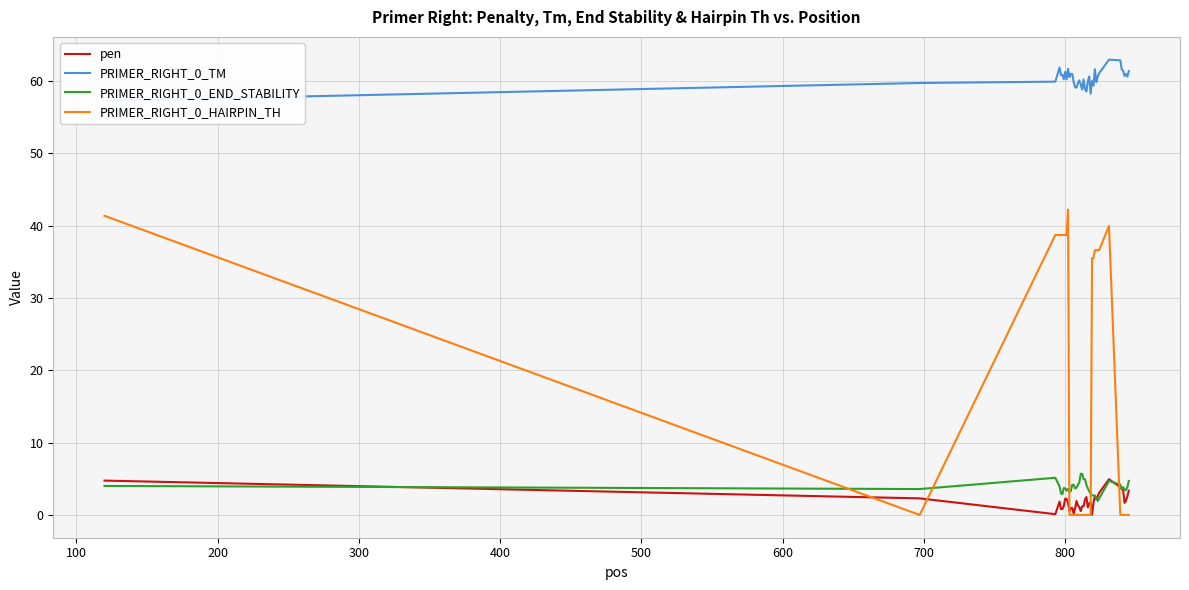

What is the maximum value shown in the chart?

62.9